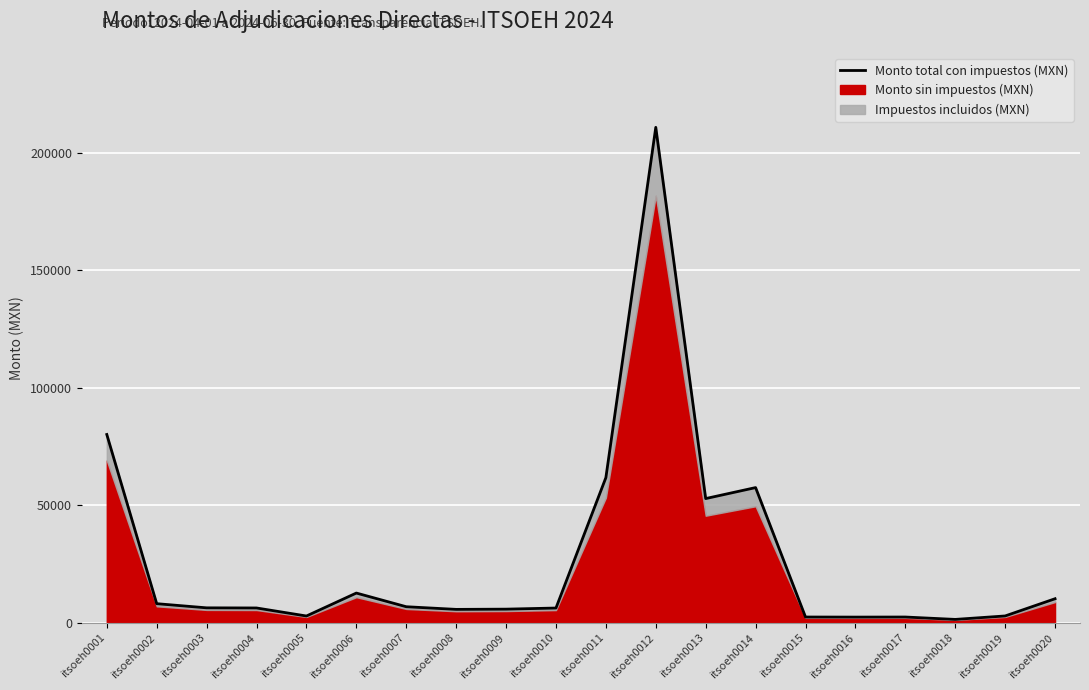

Rank the categories by value from highest to lowest.

itsoeh0012, itsoeh0001, itsoeh0011, itsoeh0014, itsoeh0013, itsoeh0006, itsoeh0020, itsoeh0002, itsoeh0007, itsoeh0003, itsoeh0004, itsoeh0010, itsoeh0009, itsoeh0008, itsoeh0019, itsoeh0005, itsoeh0015, itsoeh0017, itsoeh0016, itsoeh0018